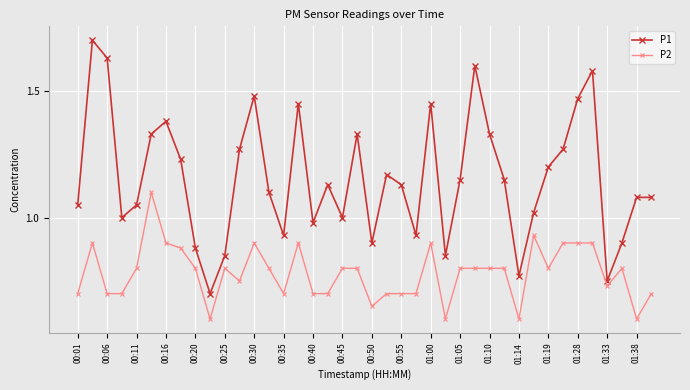

Which series has the largest total across all categories?

P1